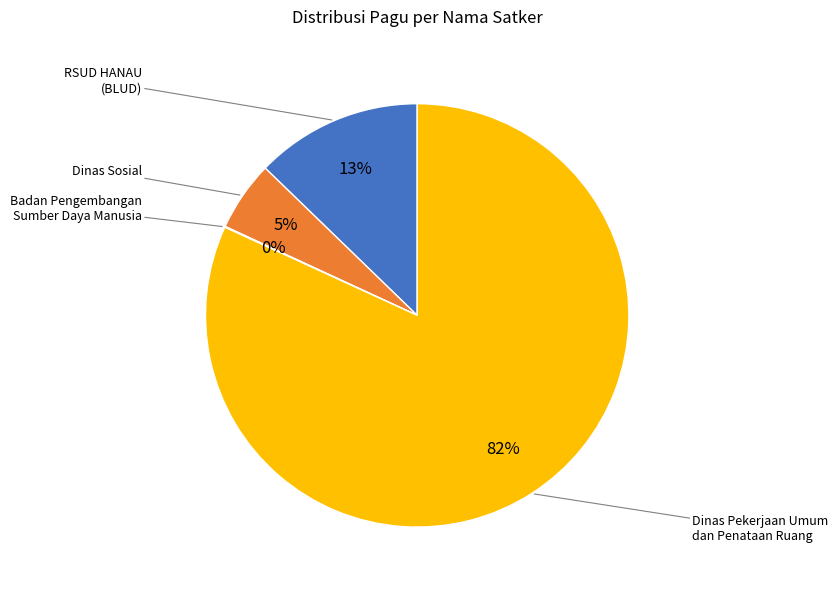

Does any single category account for the majority?

Yes